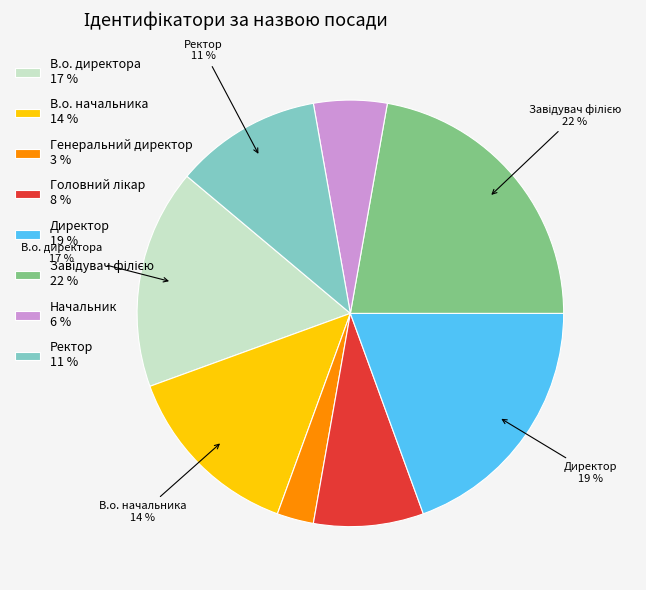

Is it true that В.о. начальника 14 % is 1% of the pie?

False